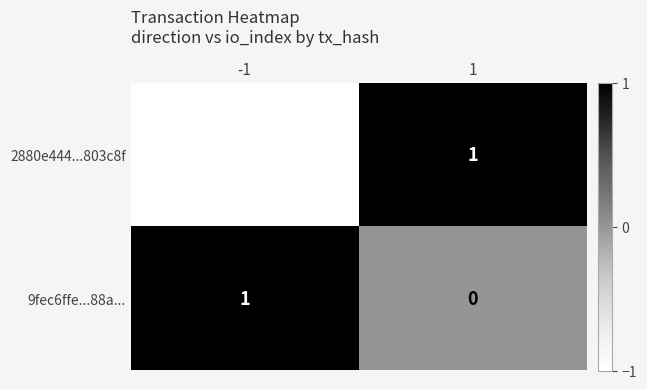

Which series has the largest range (max minus min)?

2880e444...803c8f